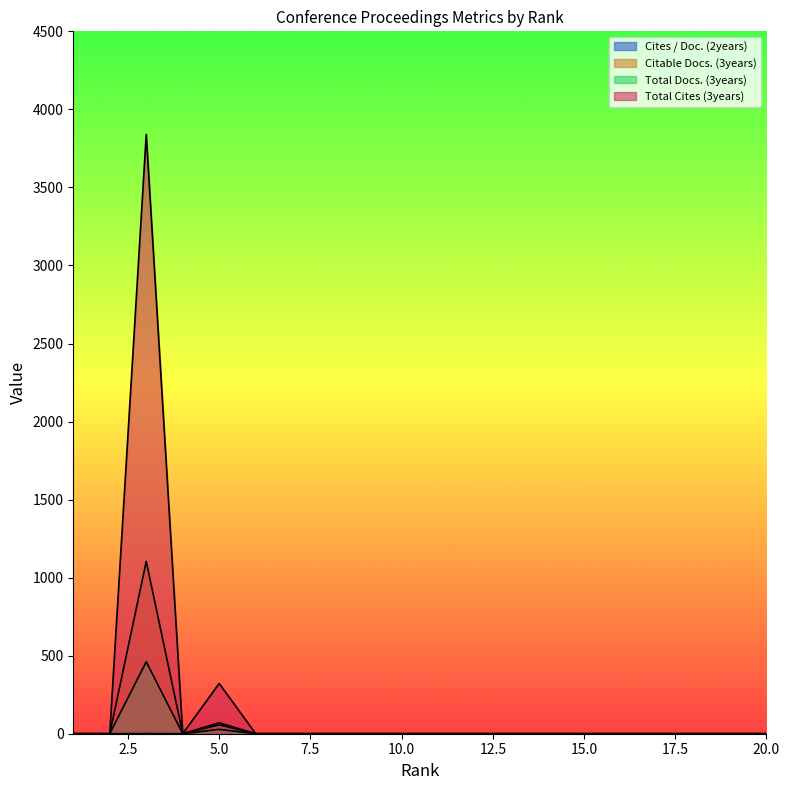

List the labels in order of Citable Docs. (3years) value, largest first.

3, 5, 1, 2, 4, 6, 7, 8, 9, 10, 11, 12, 13, 14, 15, 16, 17, 18, 19, 20